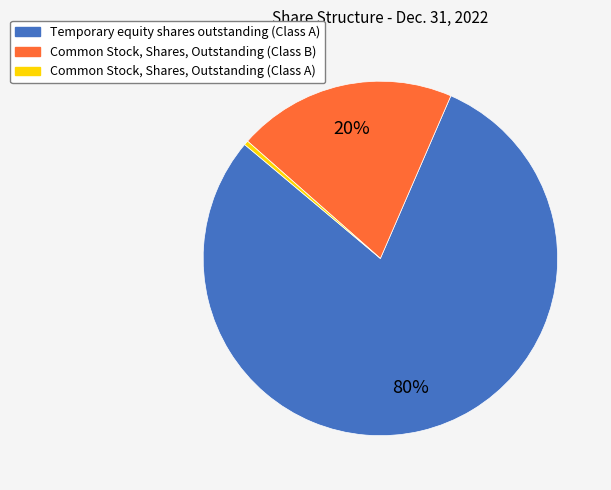

What is the ratio of the value at Temporary equity shares outstanding (Class A) to the value at Common Stock, Shares, Outstanding (Class A)?

200.0